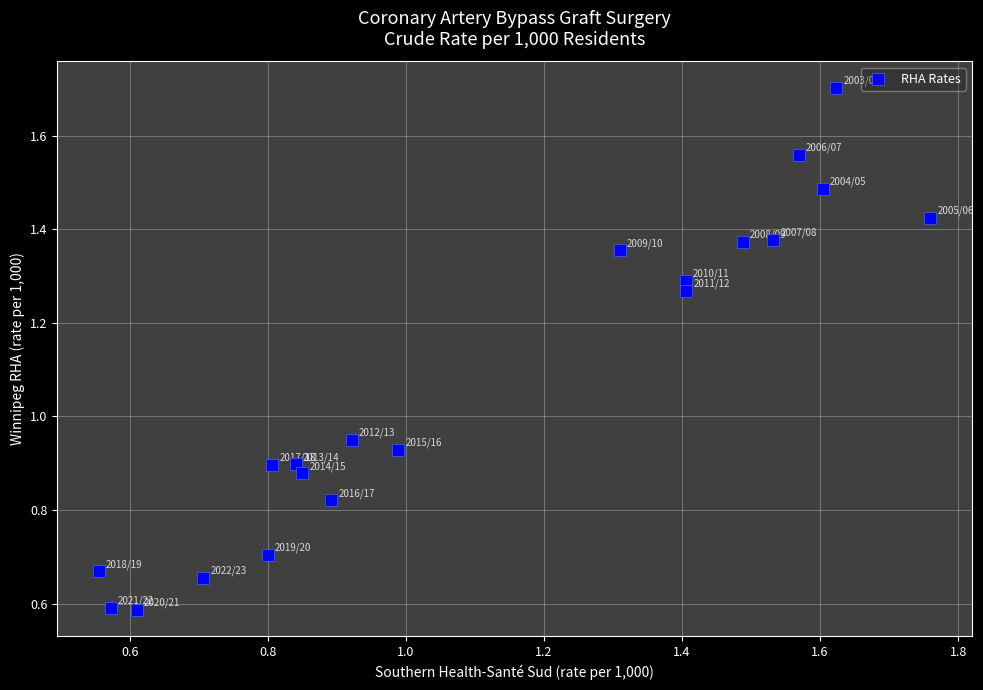

What is the range of X values (max minus min)?

1.2